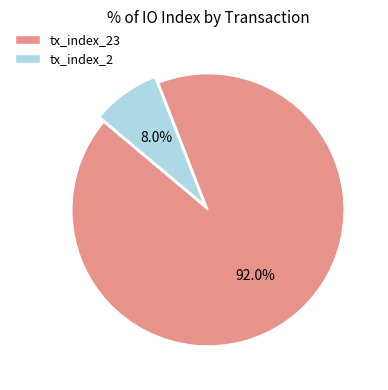

Does any single category account for the majority?

Yes